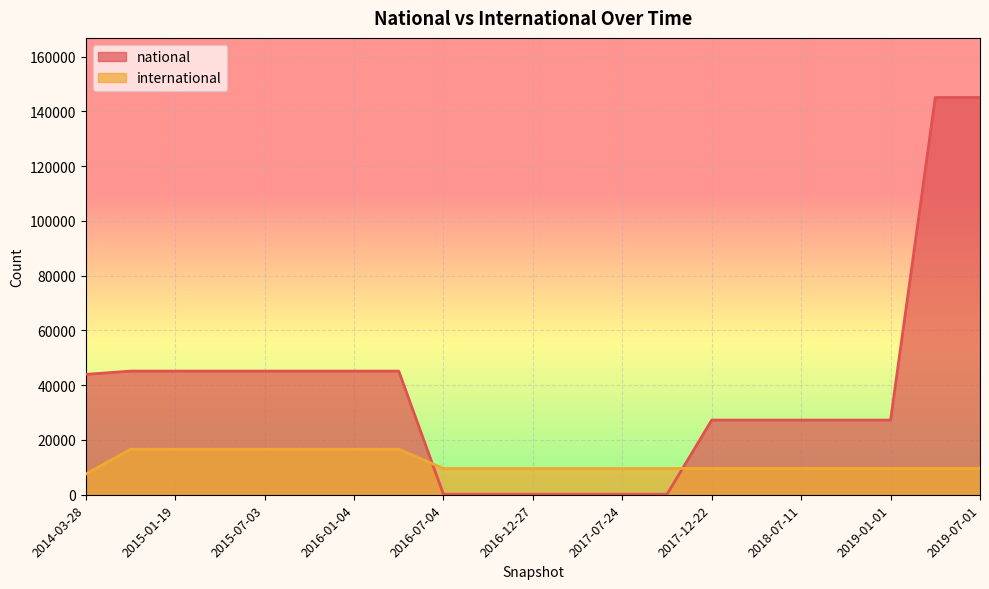

At 2017-12-22, list the series in order from smallest to largest.

international, national